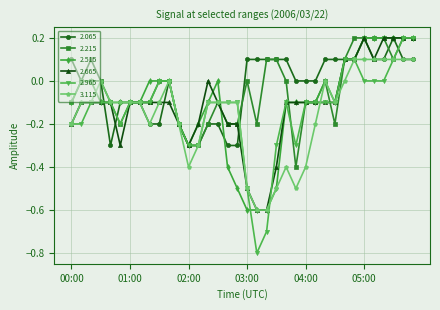

True or false: 2.065 has more than 0 interior local peaks.

True